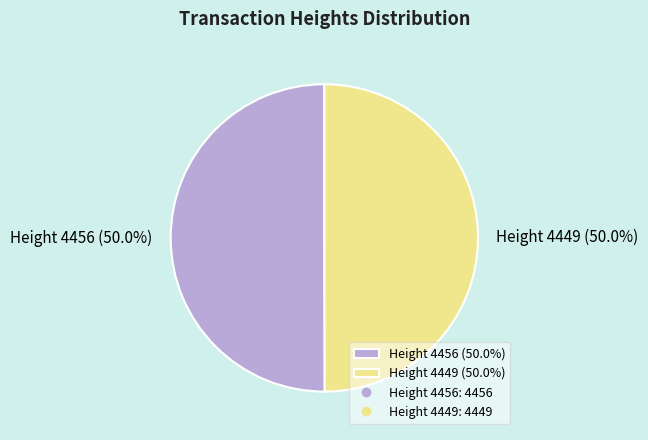

How many slices are in this pie chart?

2